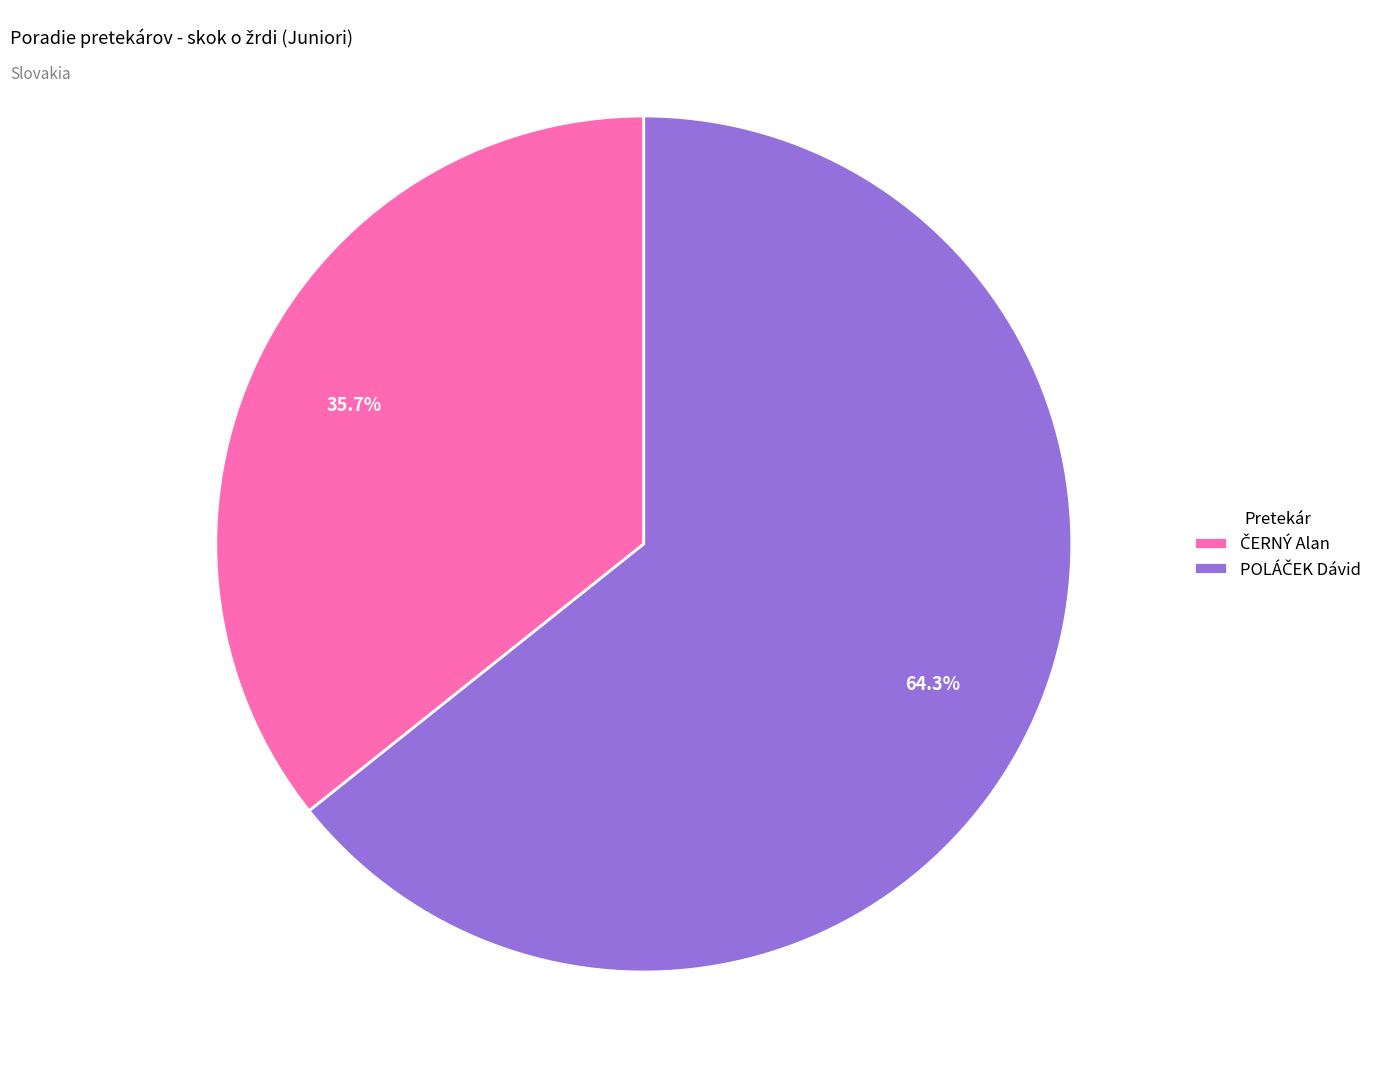

Does any single category account for the majority?

Yes